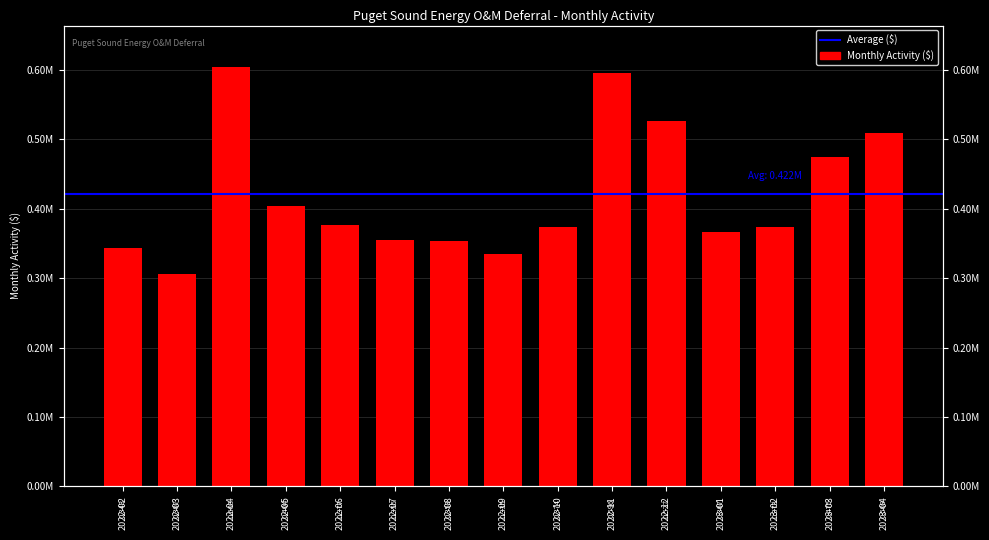

What value does the data have at 2022-10?

374212.8